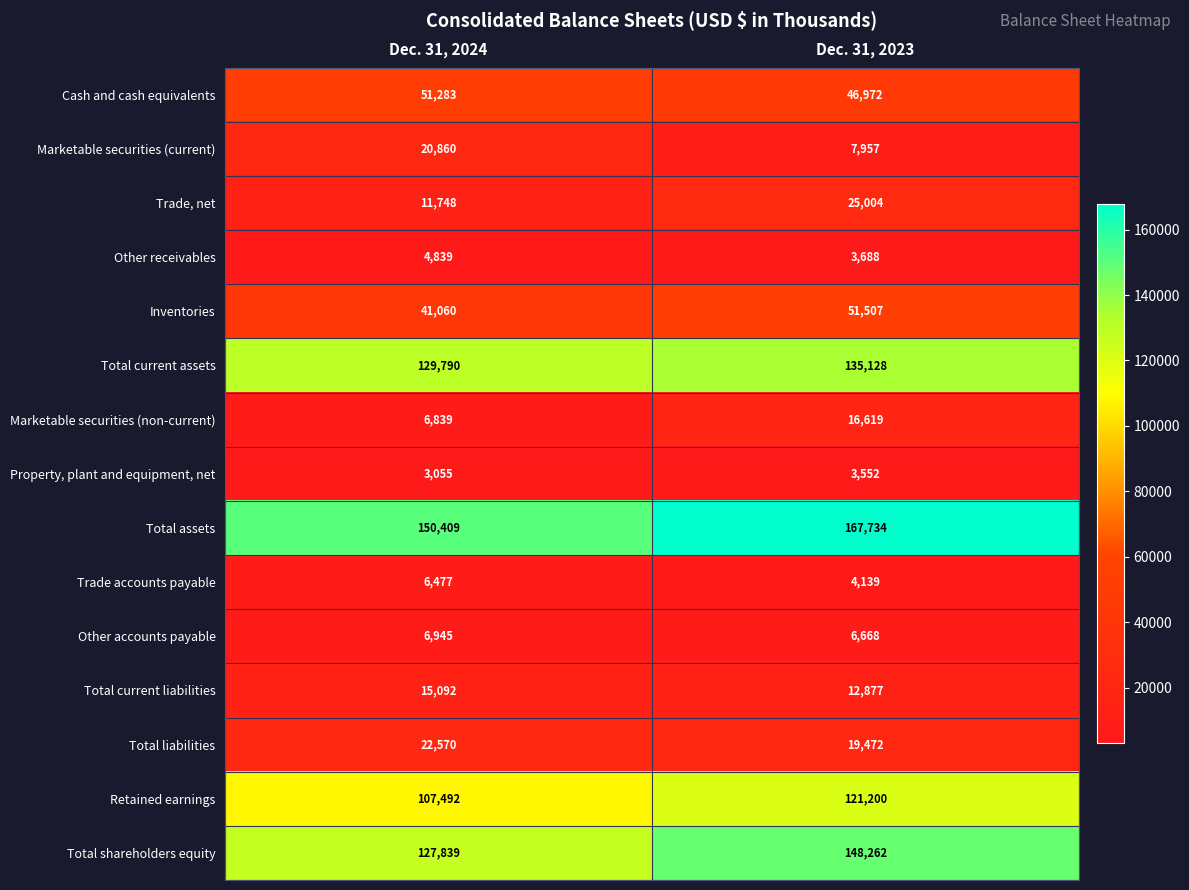

The value of Trade accounts payable at Dec. 31, 2024 is 9791. True or false?

False